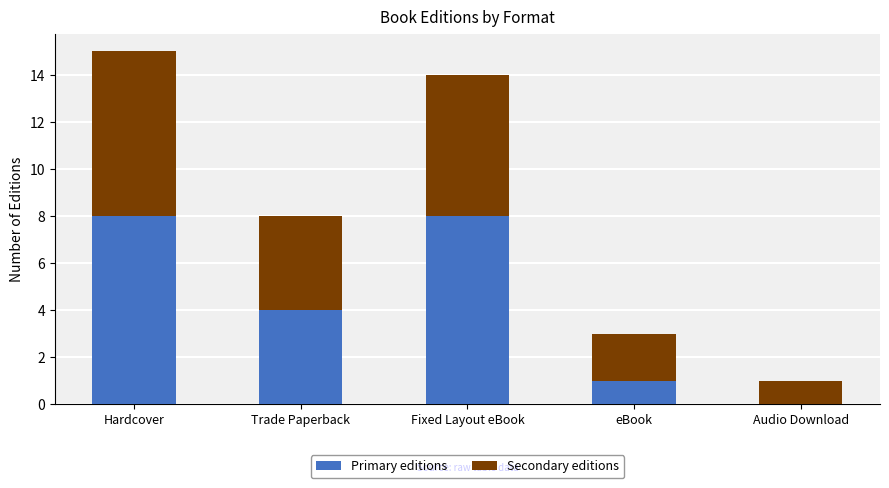

What are all the series names shown in the legend?

Primary editions, Secondary editions